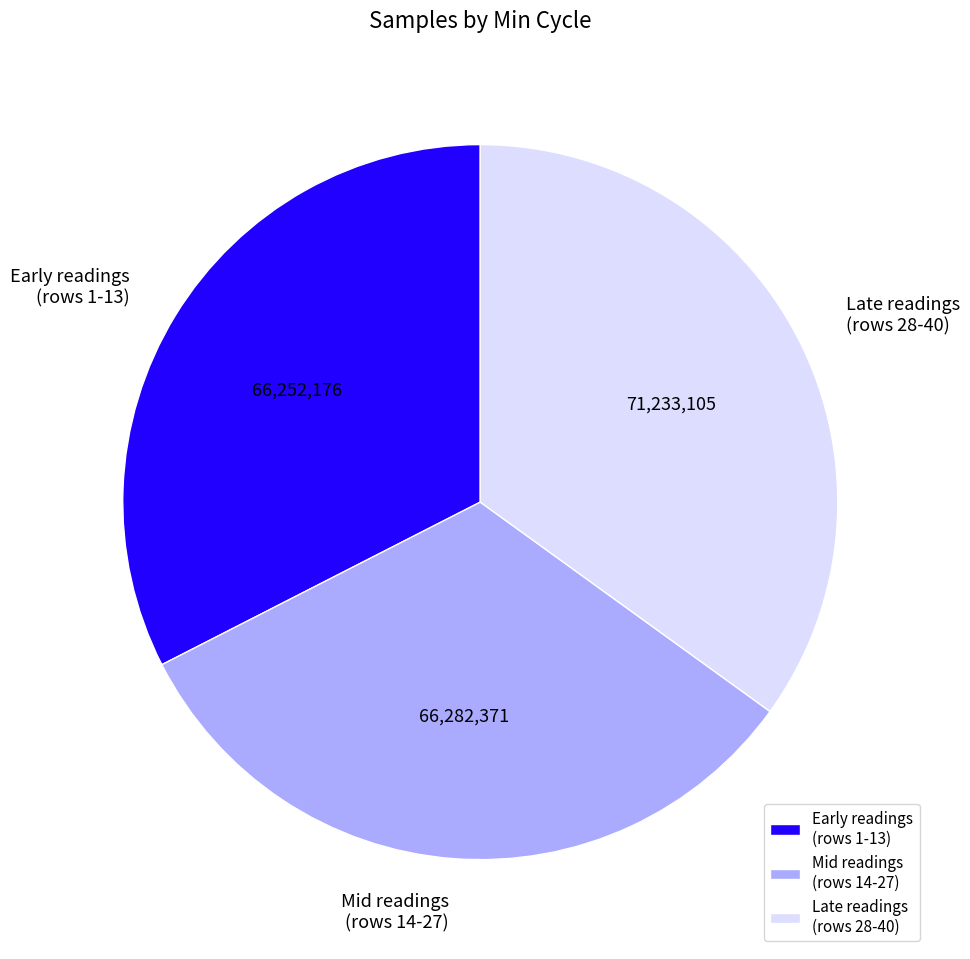

Does any single category account for the majority?

No